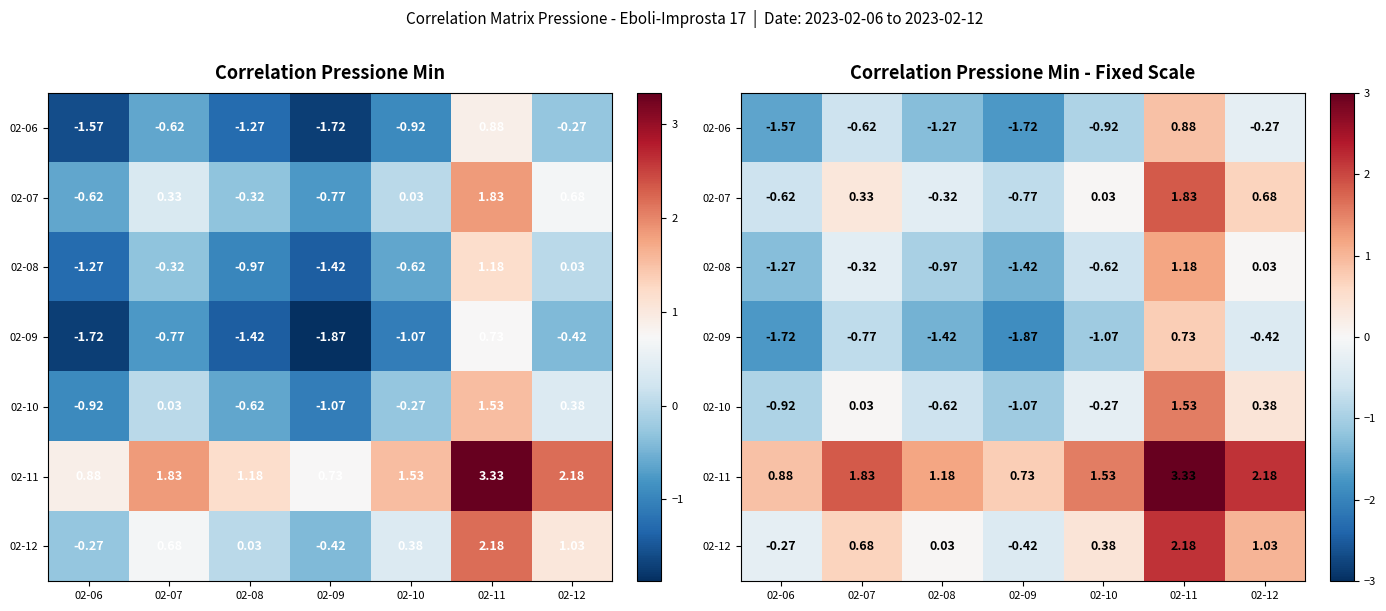

How many series are shown in this chart?

7